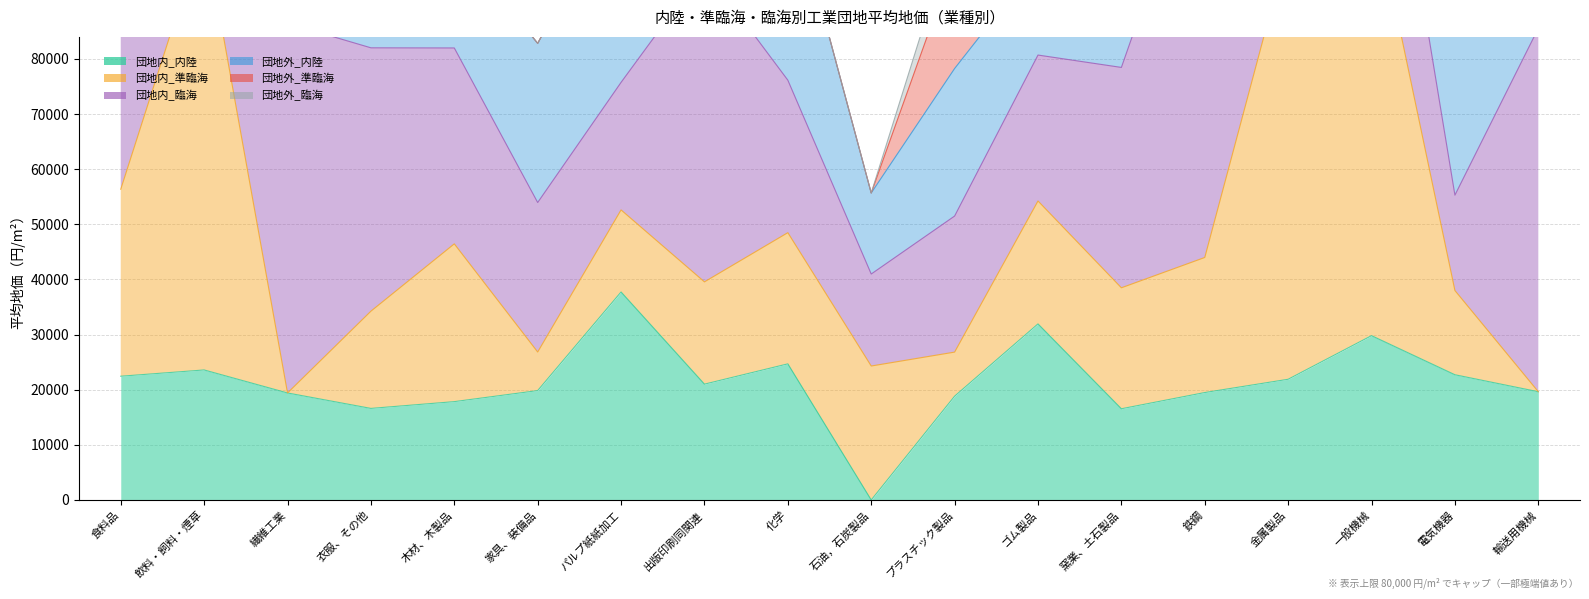

What is the total value across all series at 化学?

111955